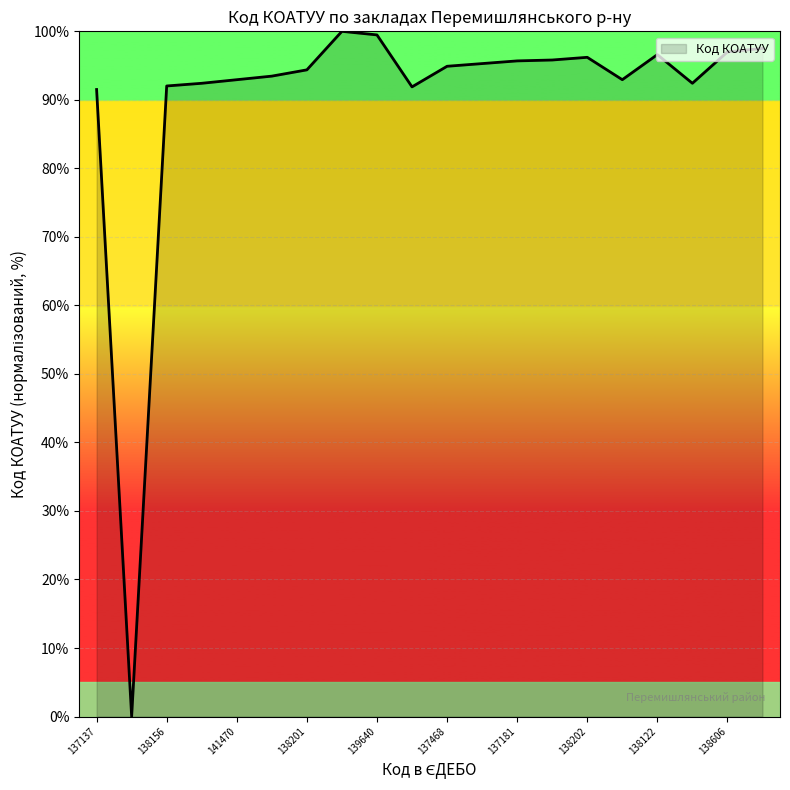

What is the difference between the maximum and minimum values?

100.0